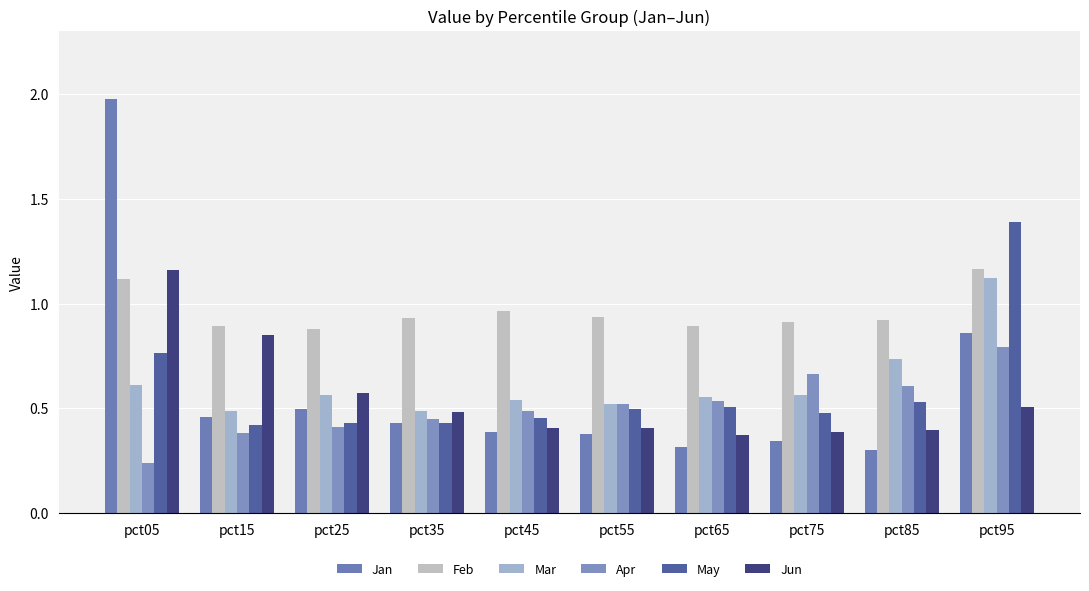

What is the sum of the Jun values at pct65 and pct75?

0.8